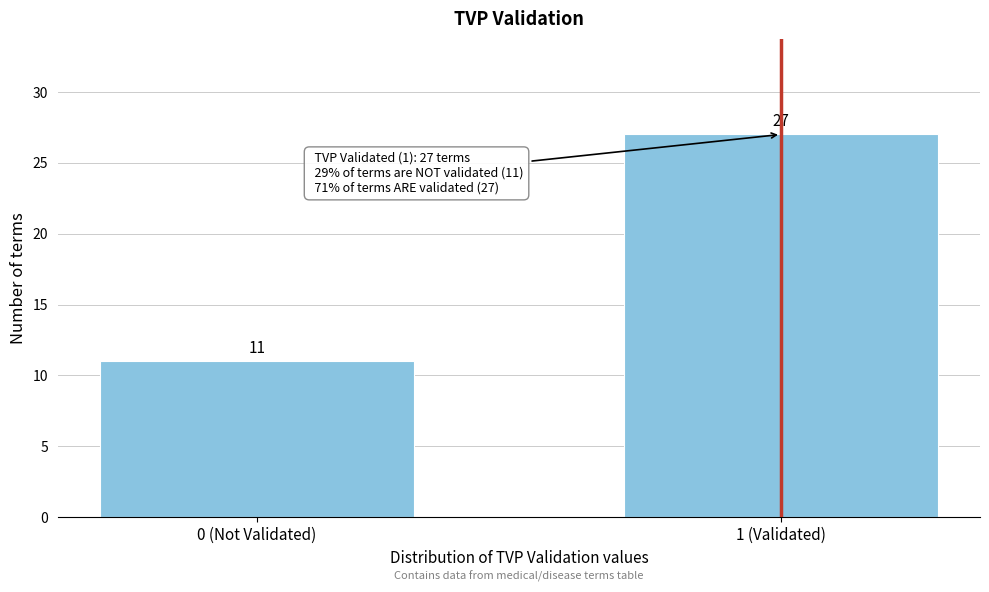

Reading left to right, extract all data points from this chart.

11	27